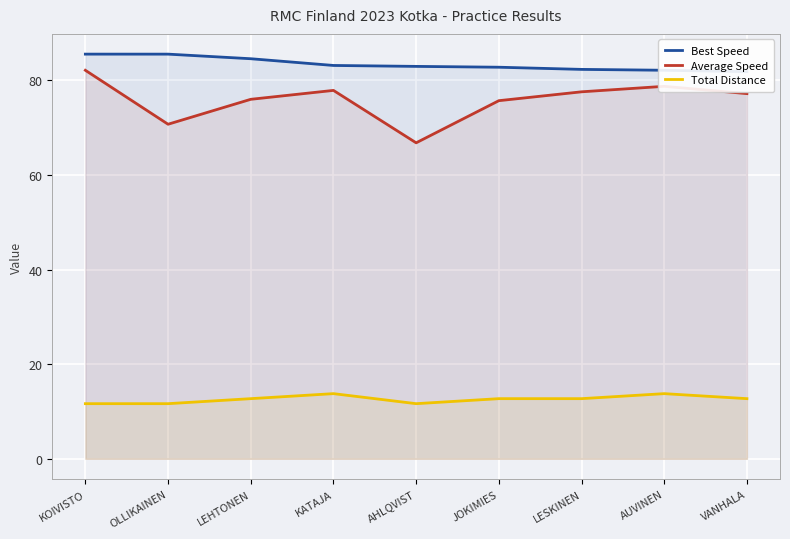

Between AUVINEN and KATAJA, which is larger?

KATAJA